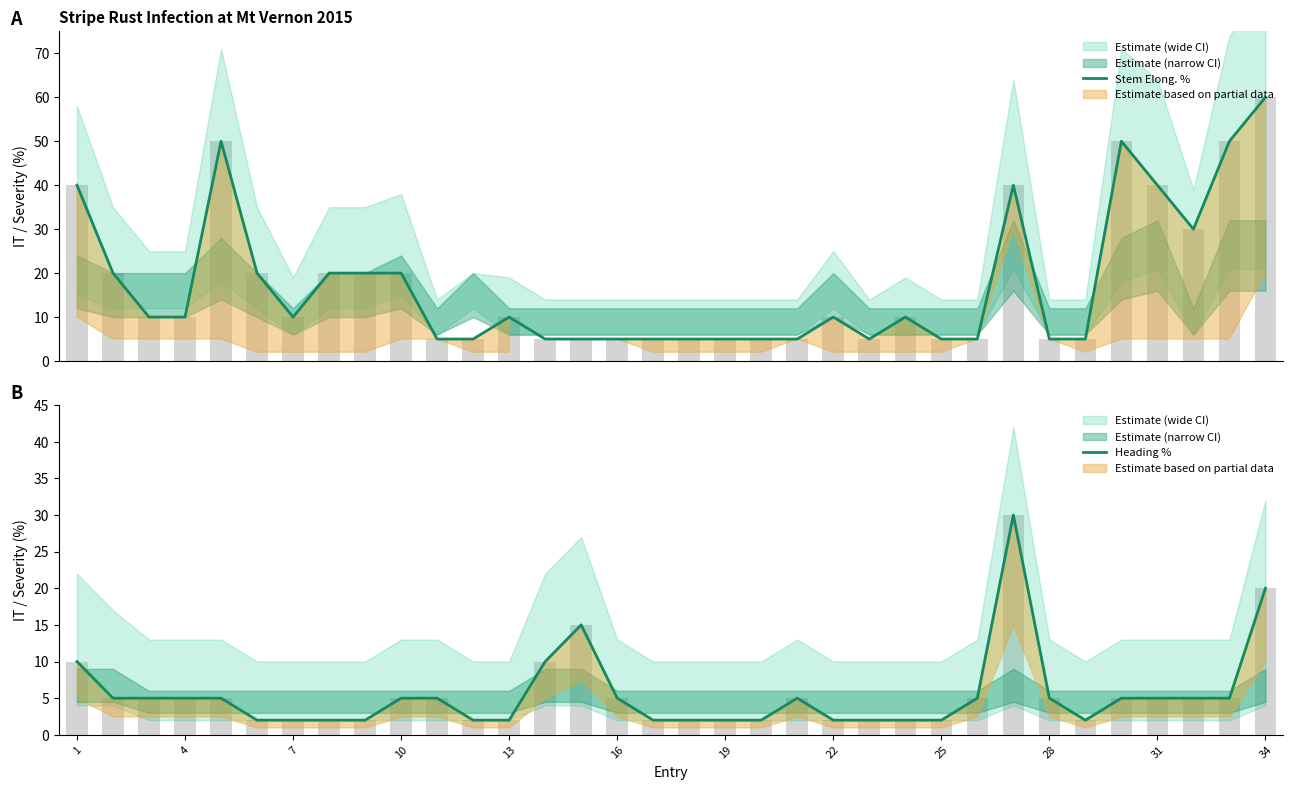

What is the approximate value of Heading % at 13?

2